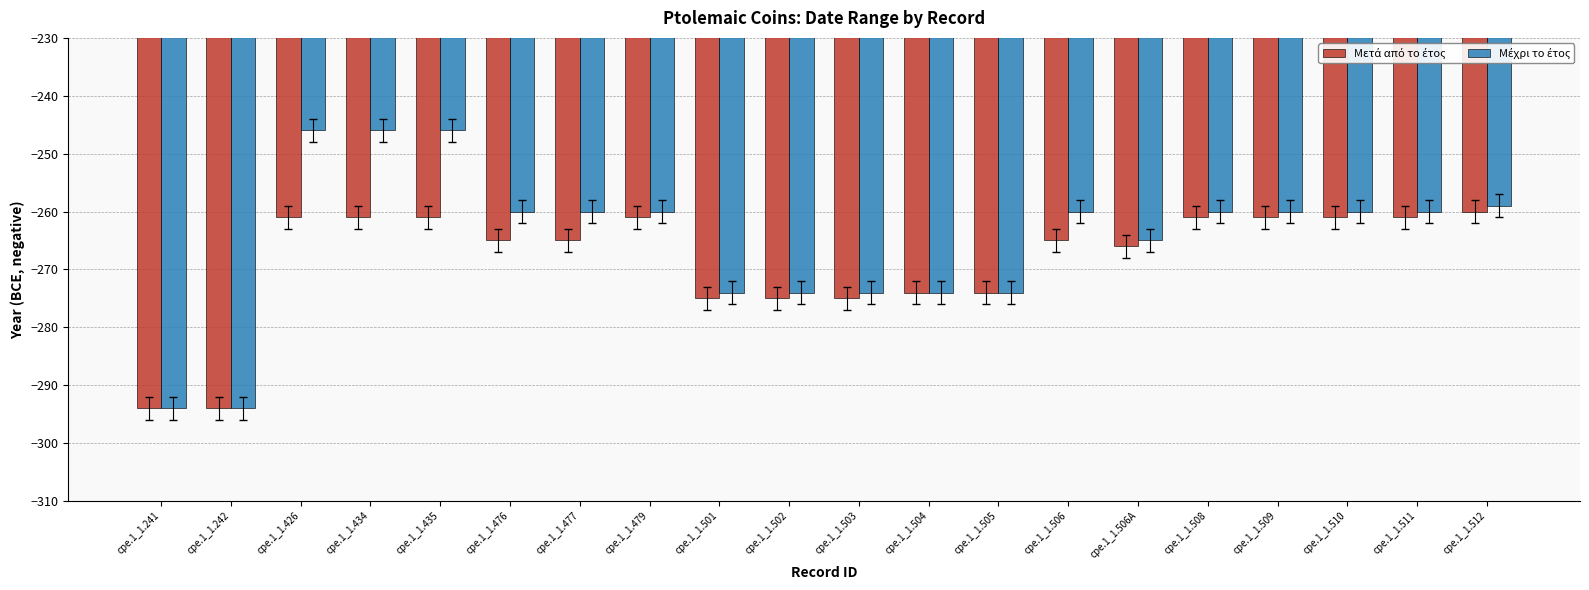

What is the total value across all series at cpe.1_1.510?

-521